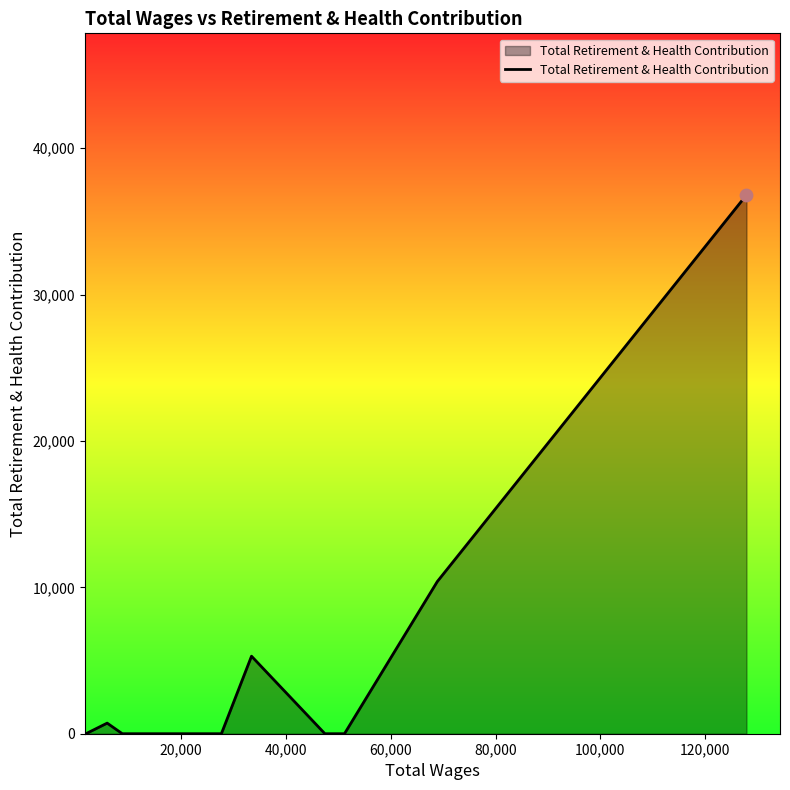

What is the greatest value displayed?

36810